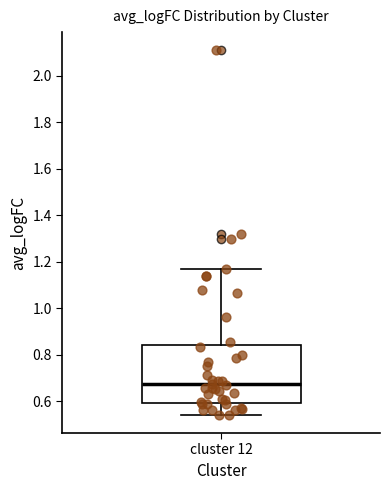

Read this box plot against the y-axis: the position of the median line, the range covered by the box, and the ends of both whiskers. The values are not printed on the chart, so give them approximately, as read against the axis.

median 0.68, box 0.60 to 0.84, whiskers 0.54 to 1.16